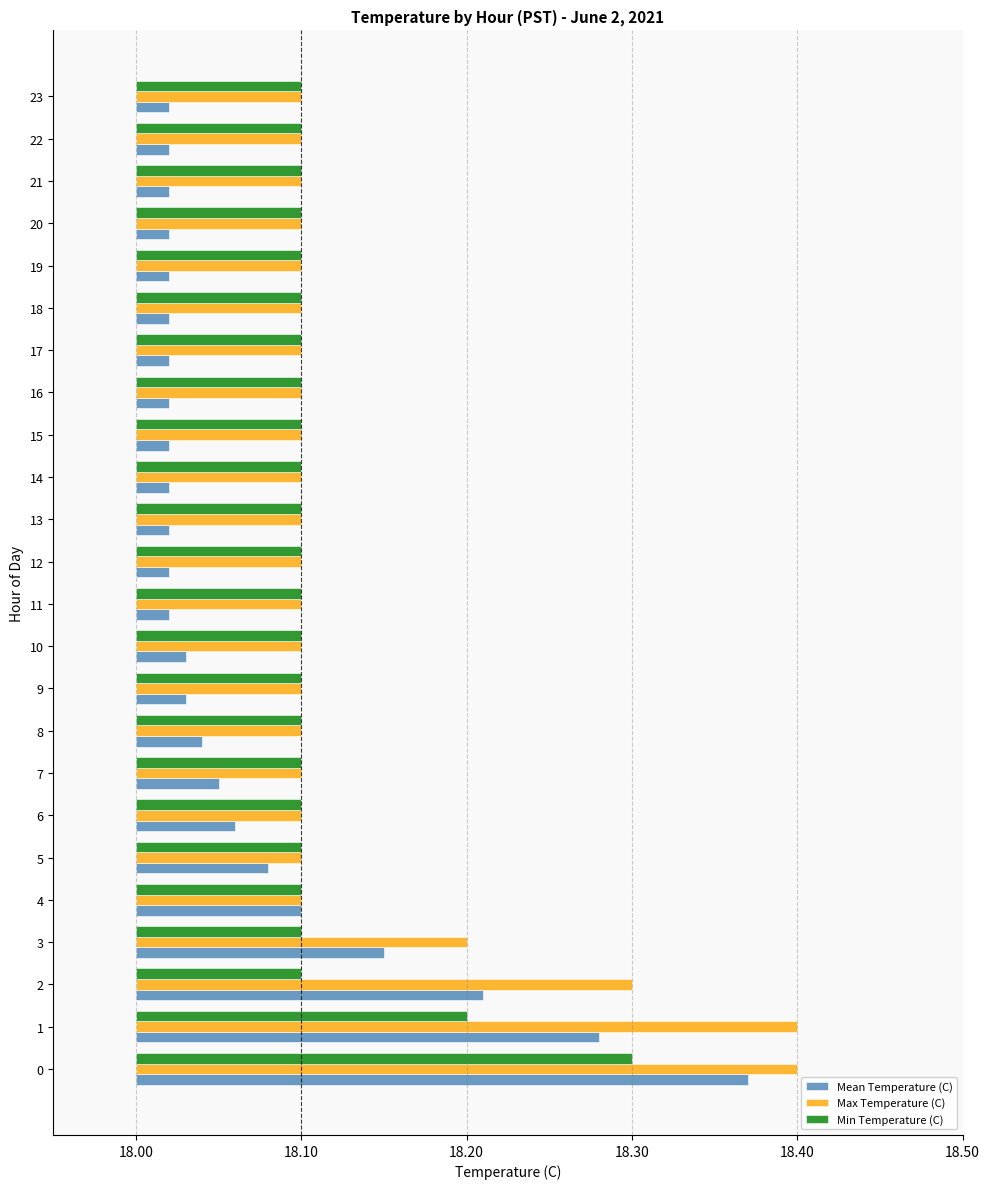

The Min Temperature (C) series shows 0.1 at 17. True or false?

True